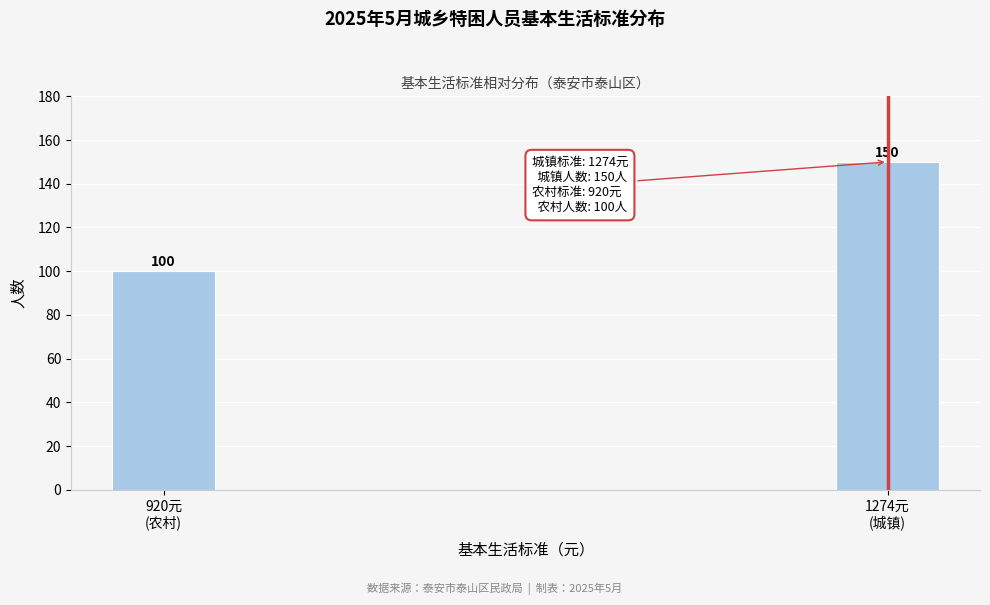

Reading left to right, transcribe all the data shown in this chart.

100	150